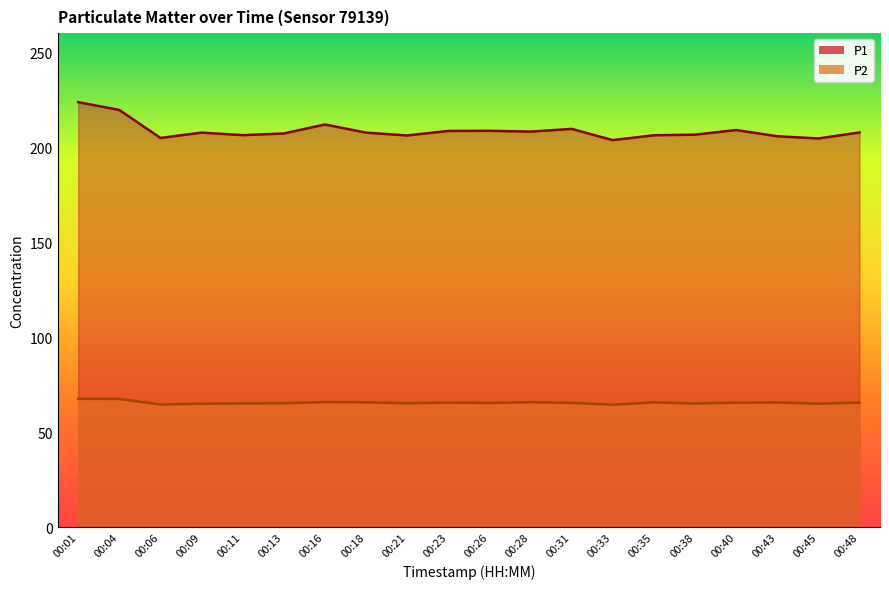

At which label is P2 closest to 65?

00:09